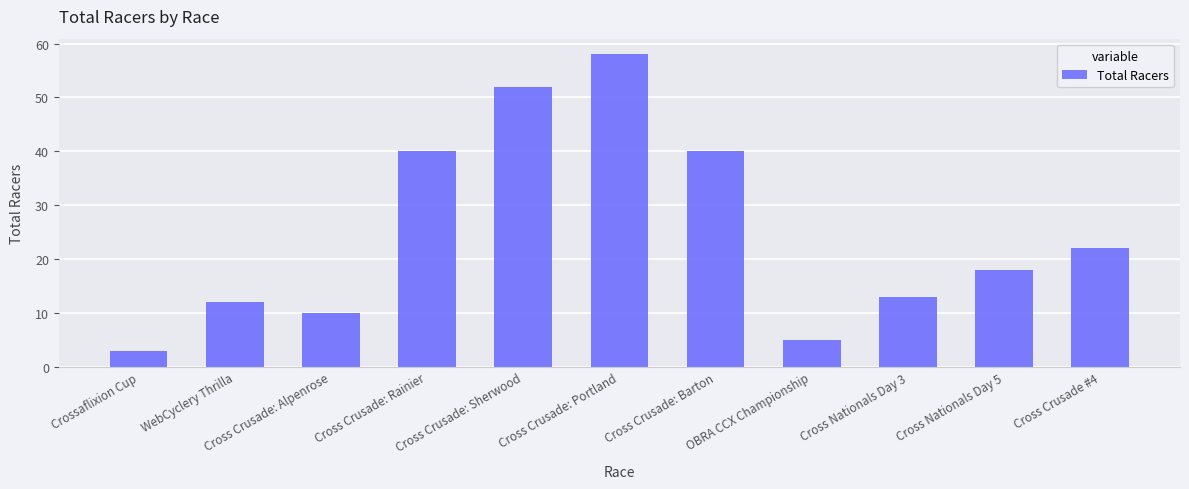

The value at Cross Nationals Day 5 is 29. True or false?

False